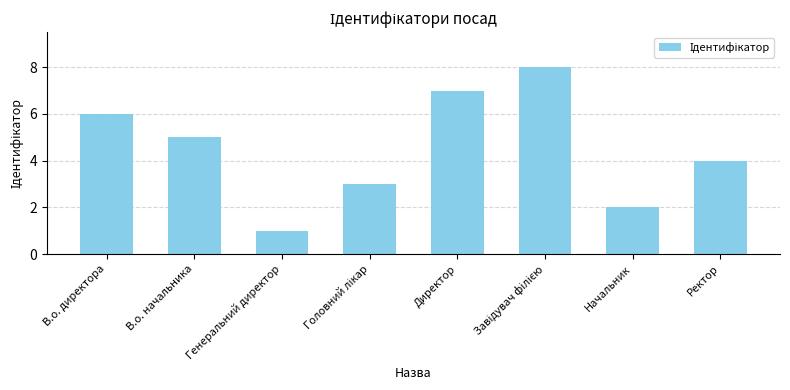

At which label does the data first exceed 5?

В.о. директора